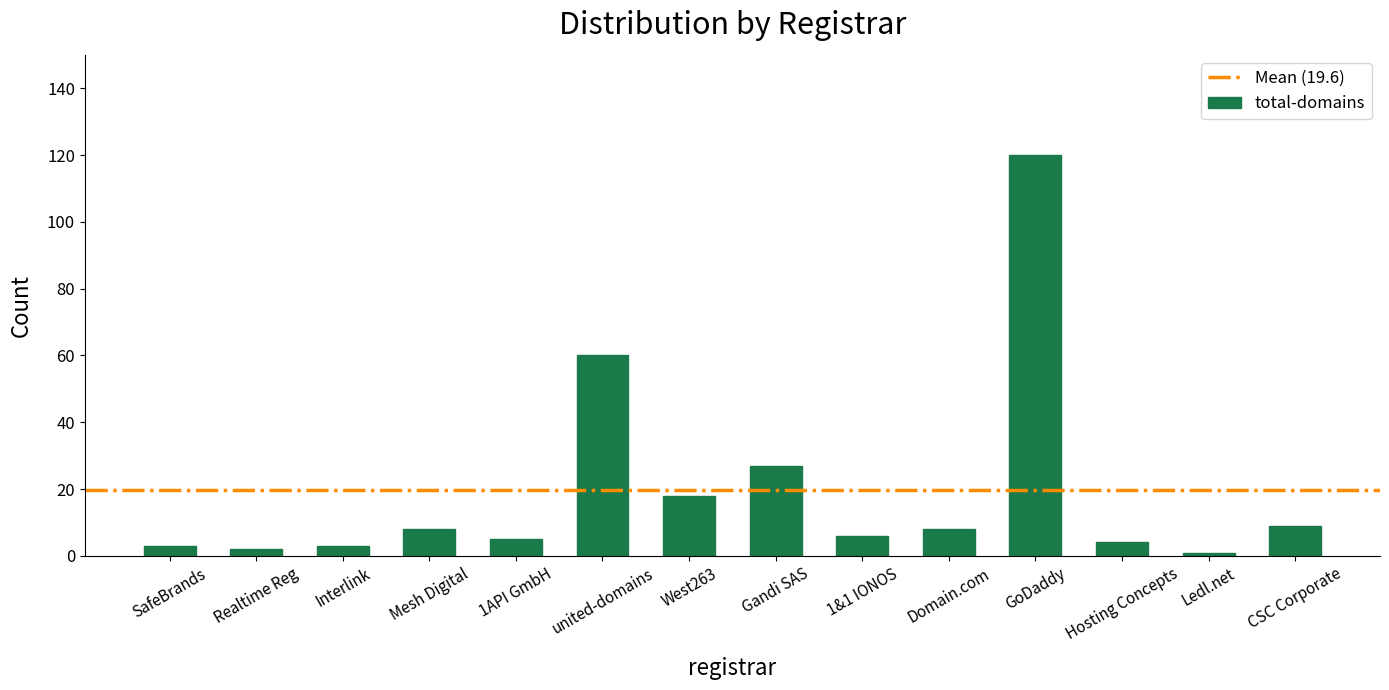

What is the label of the 5th bar from the left?

1API GmbH